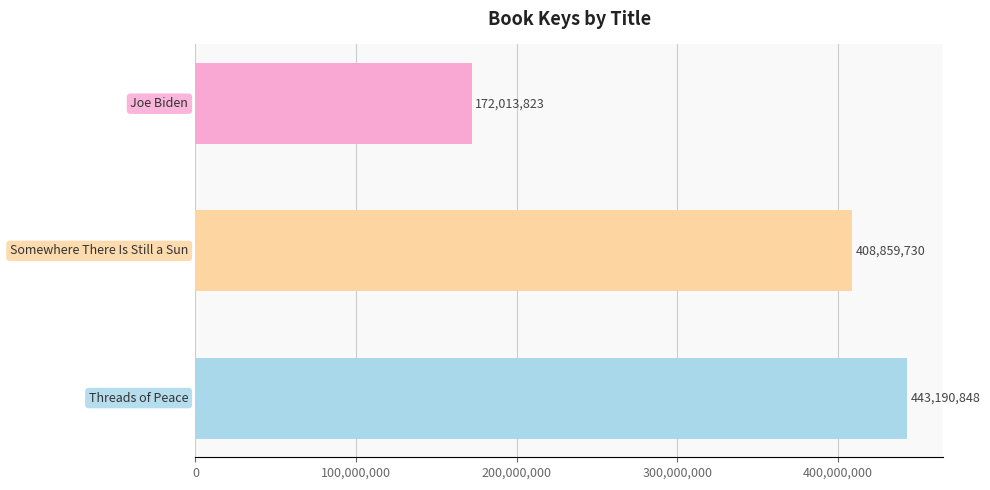

How many values are between 172013823 and 443190848?

3